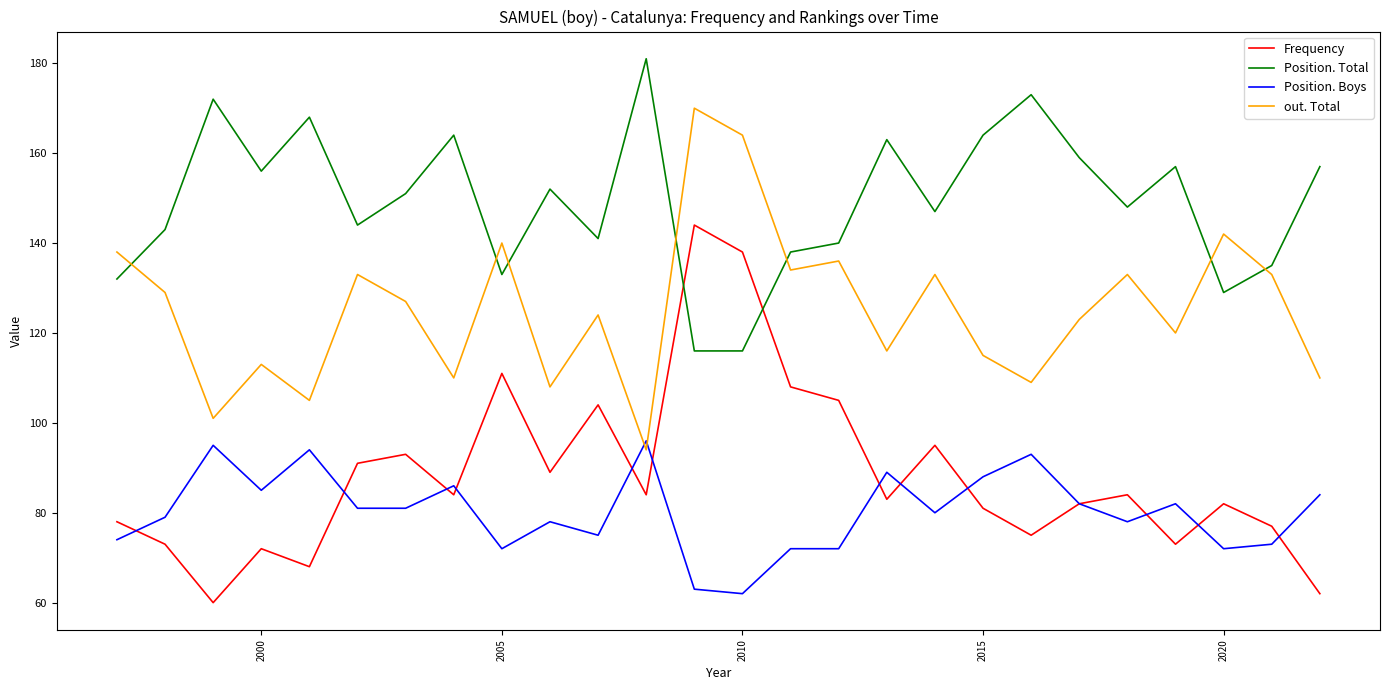

List the series in order of their peak value, lowest first.

Position. Boys, Frequency, out. Total, Position. Total